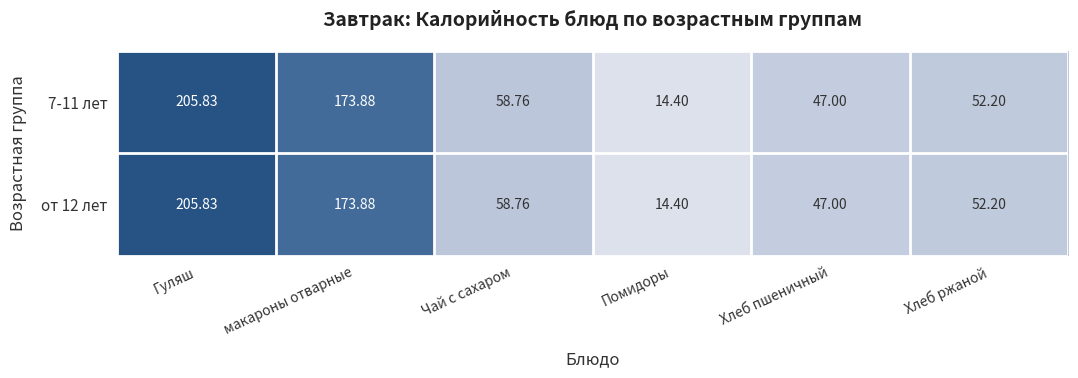

Is the value of от 12 лет at Помидоры greater than the value of 7-11 лет at Гуляш?

No